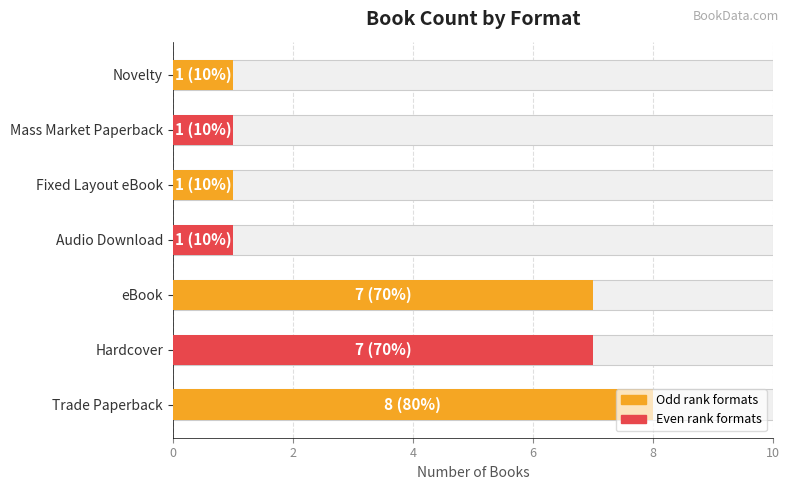

Is it true that the value at Audio Download is 1?

True